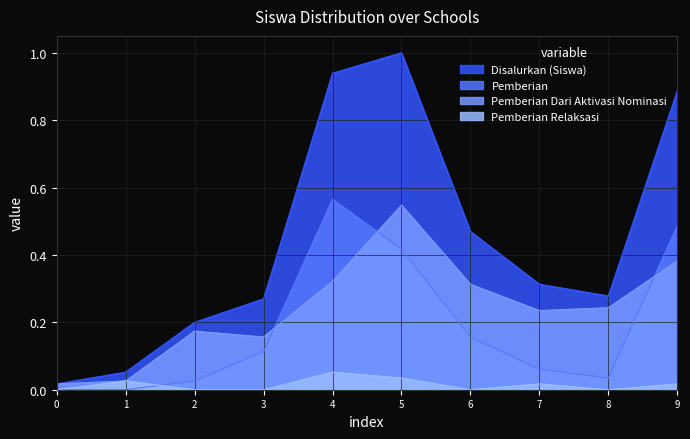

The value of Disalurkan (Siswa) at 2 is 0.2. True or false?

True